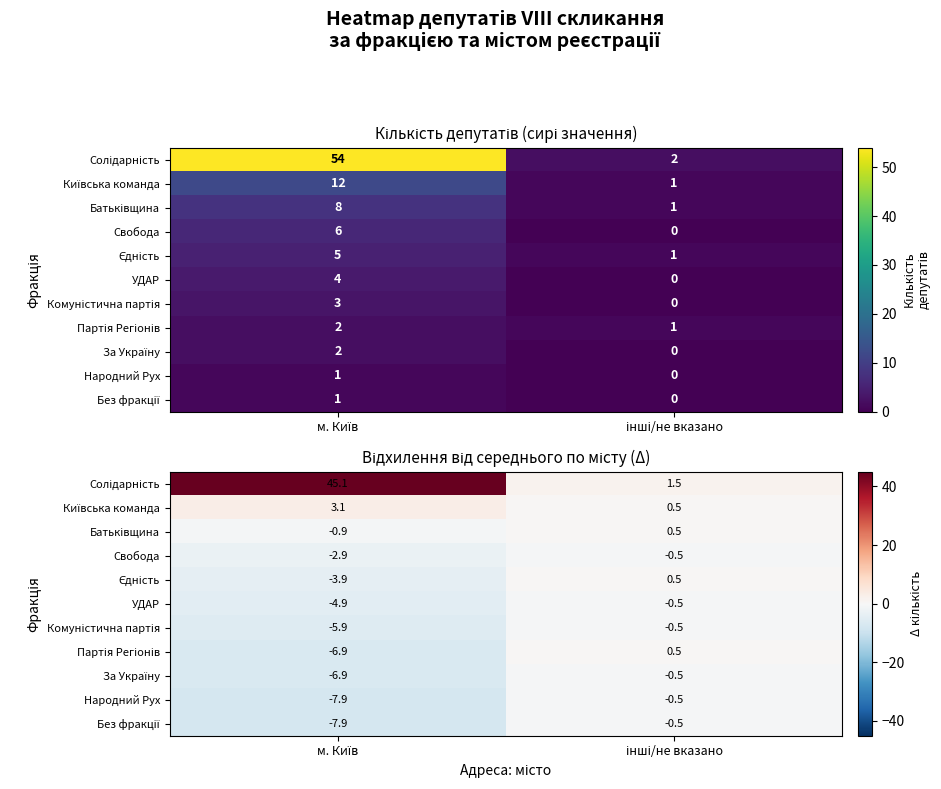

What is the sum of all Батьківщина values?

-0.5